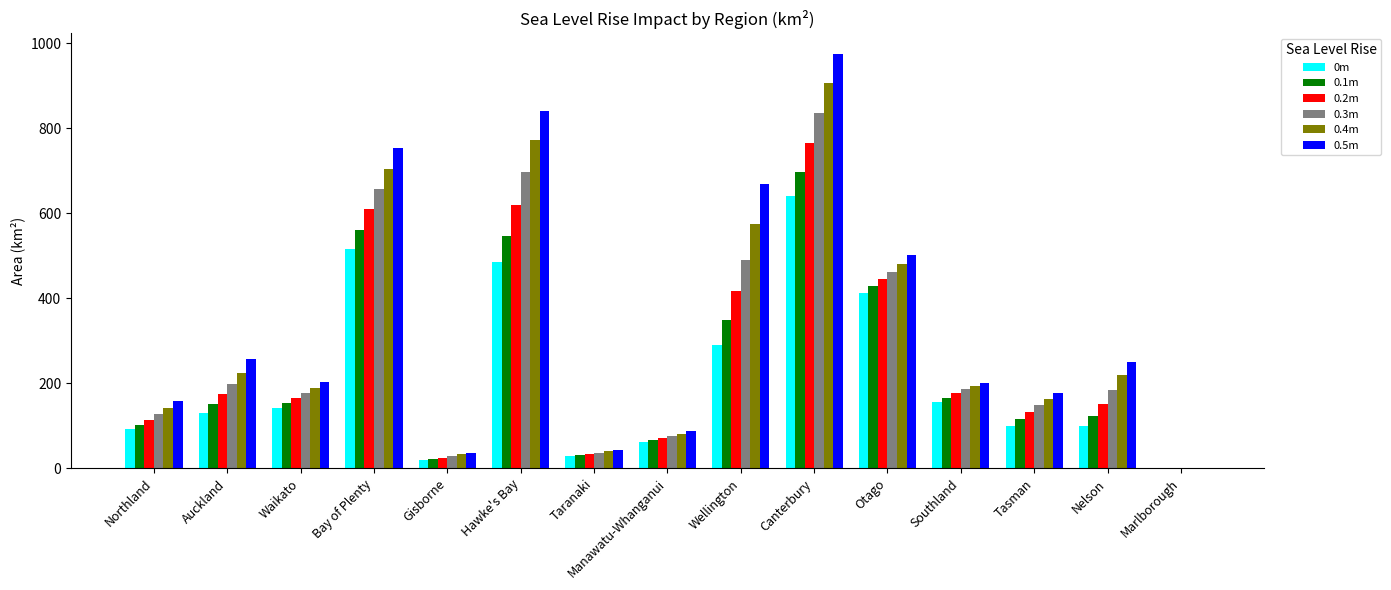

The 0.1m series shows 66.4 at Manawatu-Whanganui. True or false?

True